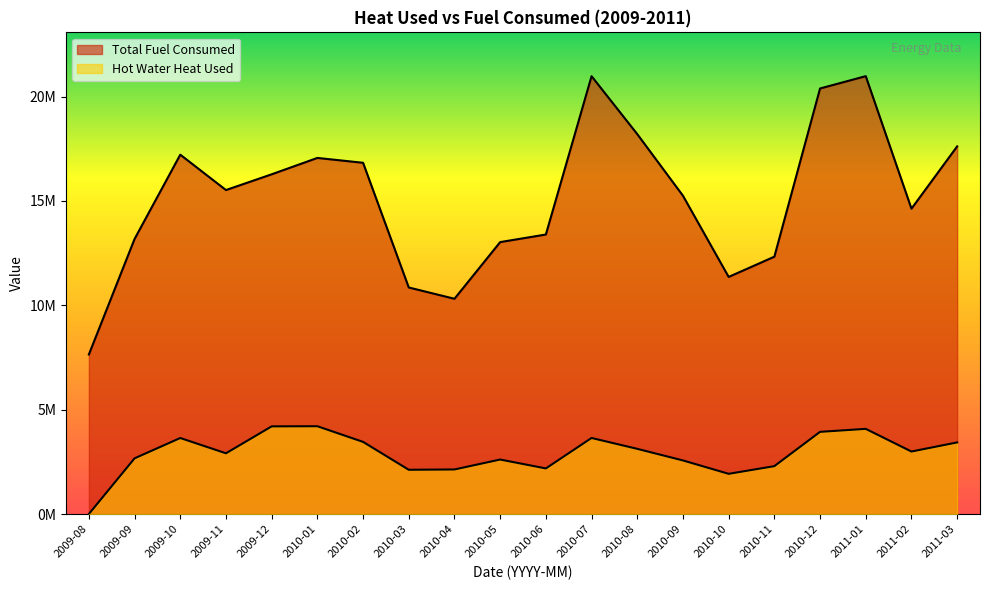

The Total Fuel Consumed series shows 26566449.4 at 2009-10. True or false?

False